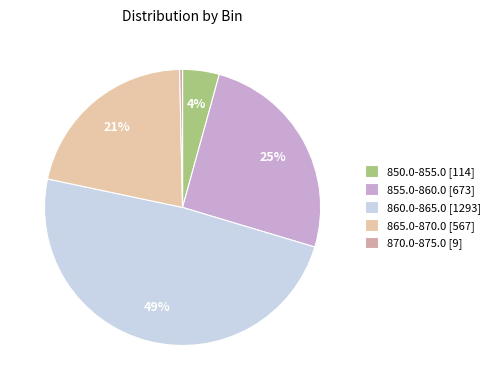

What is the change in value from 850.0-855.0 to 870.0-875.0?

-105